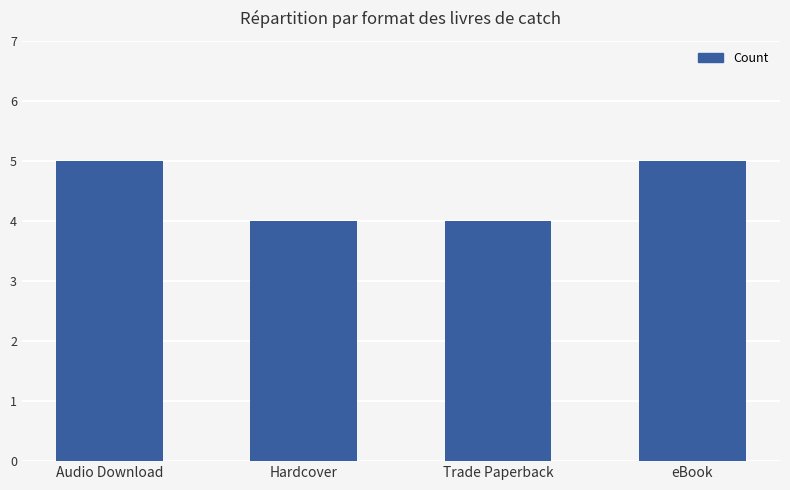

What is the smallest value displayed?

4